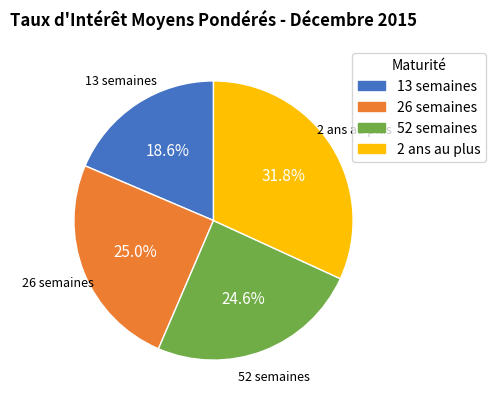

Do 13 semaines and 26 semaines together represent more than half of the pie?

No